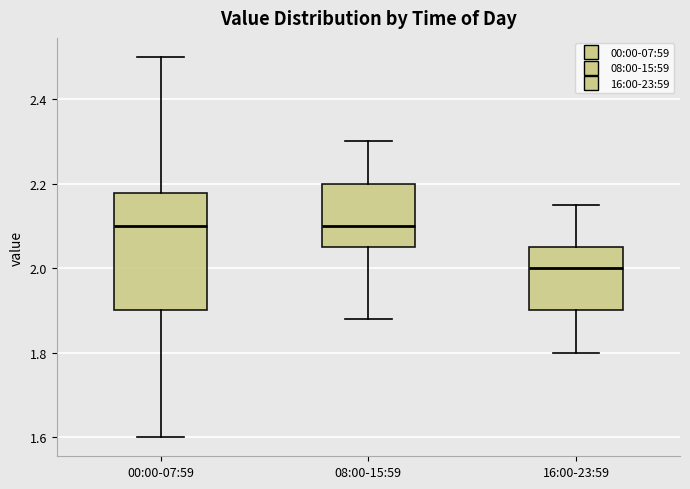

Reading left to right, read every box against the y-axis: the position of its median line, the range the box covers, and the ends of its whiskers. The values are not printed on the chart, so give them approximately, as read against the axis.

00:00-07:59: median 2.10, box 1.90 to 2.18, whiskers 1.60 to 2.50
08:00-15:59: median 2.10, box 2.06 to 2.20, whiskers 1.88 to 2.30
16:00-23:59: median 2.00, box 1.90 to 2.06, whiskers 1.80 to 2.16